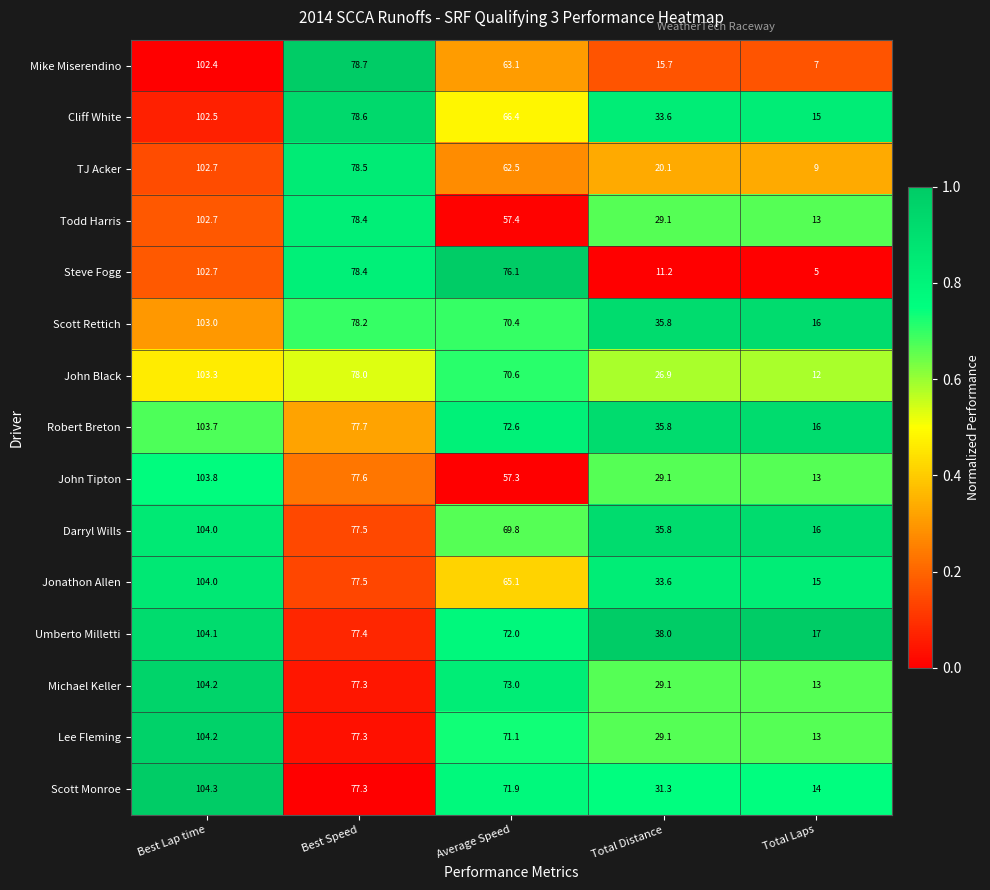

What is the spread (max minus min) of values at Best Speed?

1.4